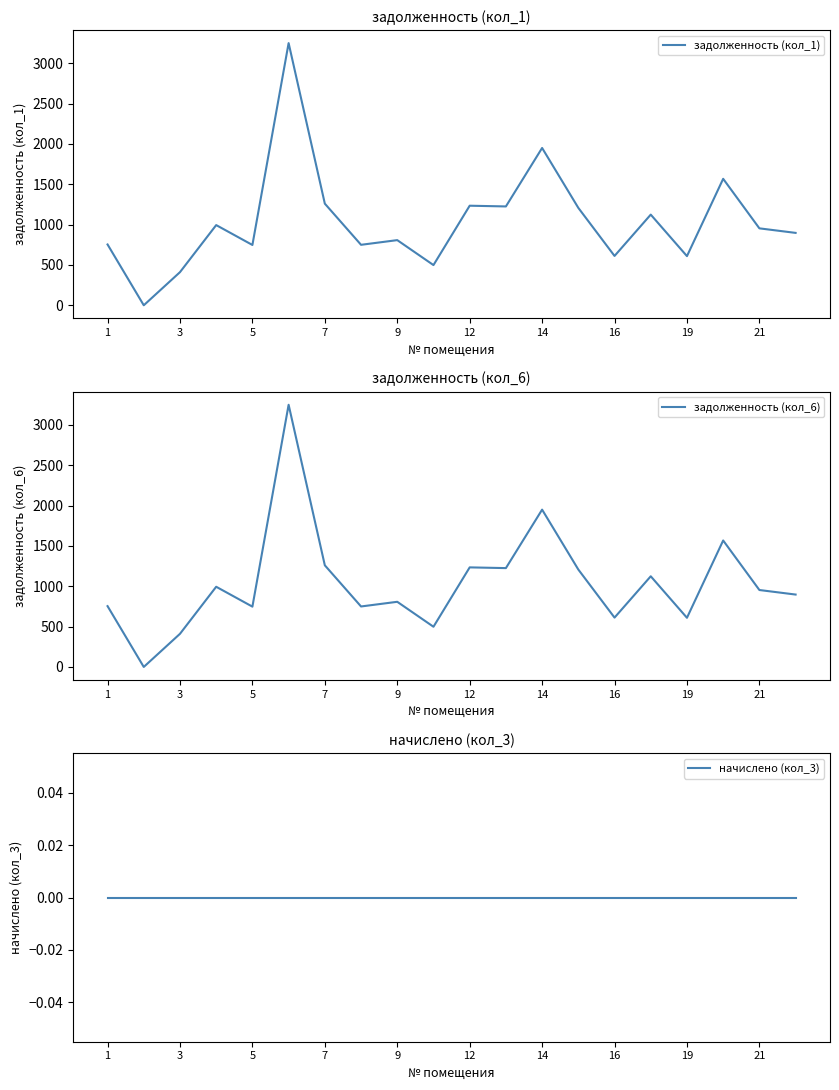

Which series changed the most between 19 and 13?

задолженность (кол_1)